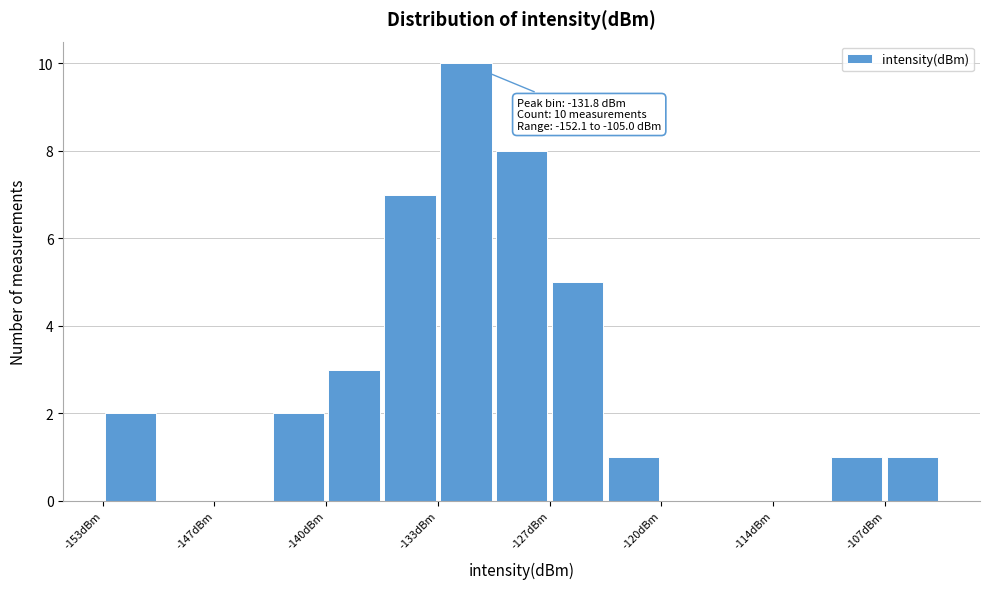

Around what value on the x-axis is the tallest bar? Give the approximate position of its centre, as read against the axis.

-132